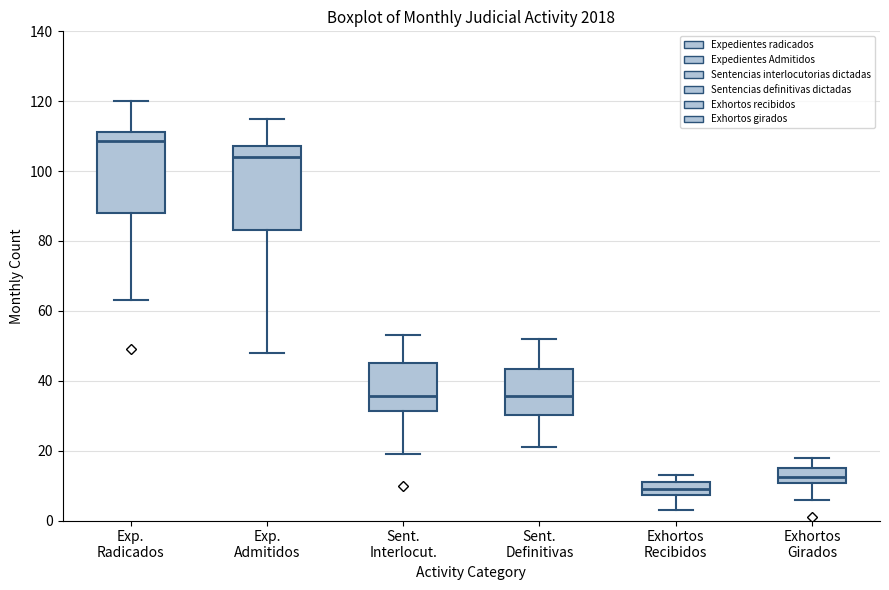

Where is the lower edge of the box for Exp. Admitidos on the y-axis? The values are not printed on the chart, so give them approximately, as read against the axis.

84